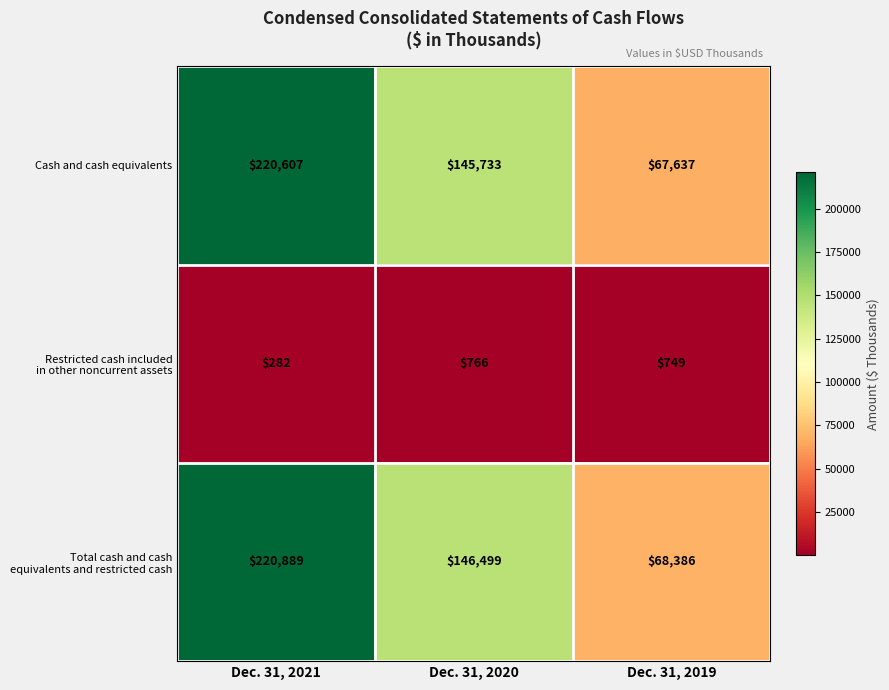

At which category is the sum across all series the highest?

Dec. 31, 2021